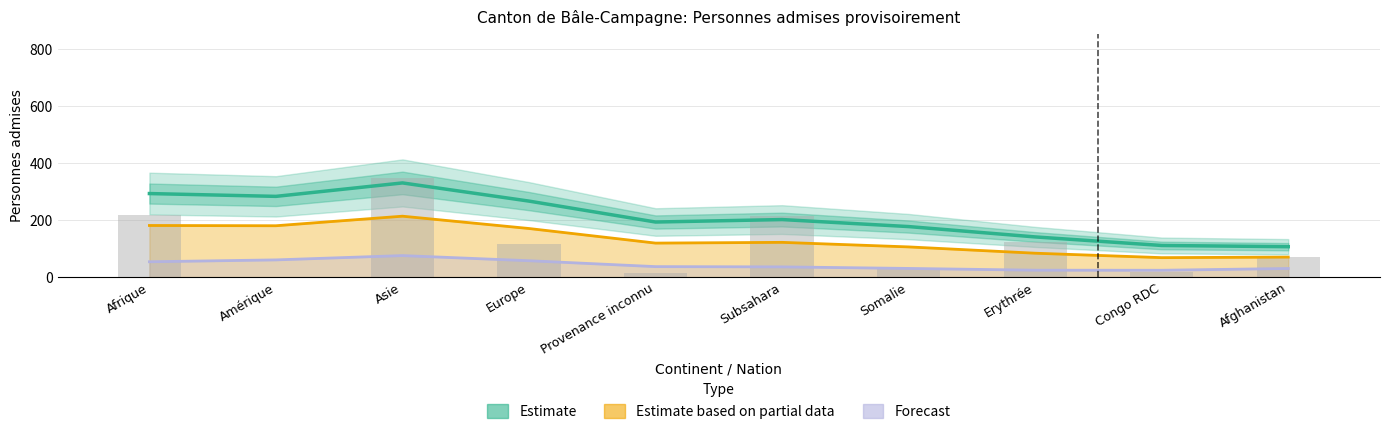

How many series are shown in this chart?

3